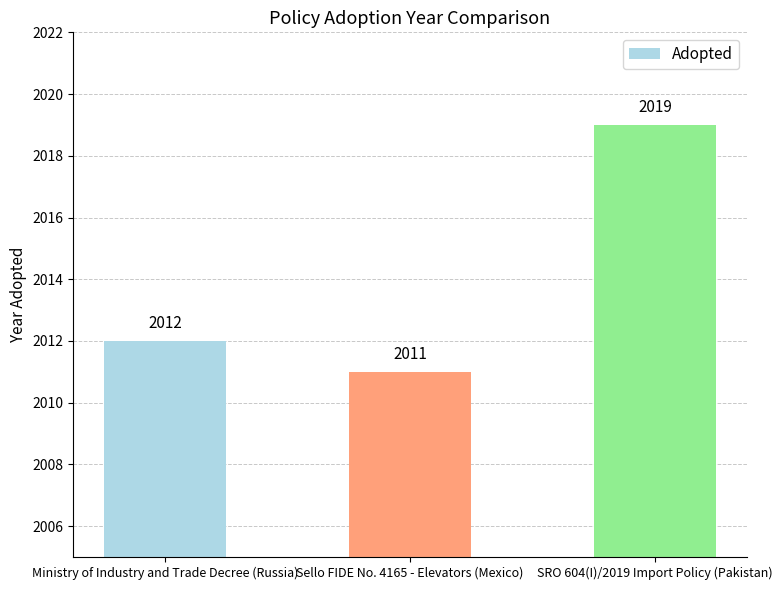

What is the change in value from Ministry of Industry and Trade Decree (Russia) to Sello FIDE No. 4165 - Elevators (Mexico)?

-1